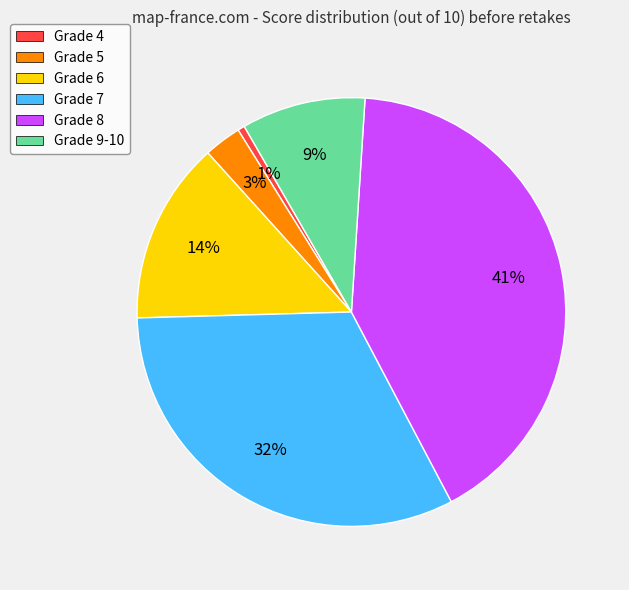

Which has a higher value, Grade 7 or Grade 4?

Grade 7